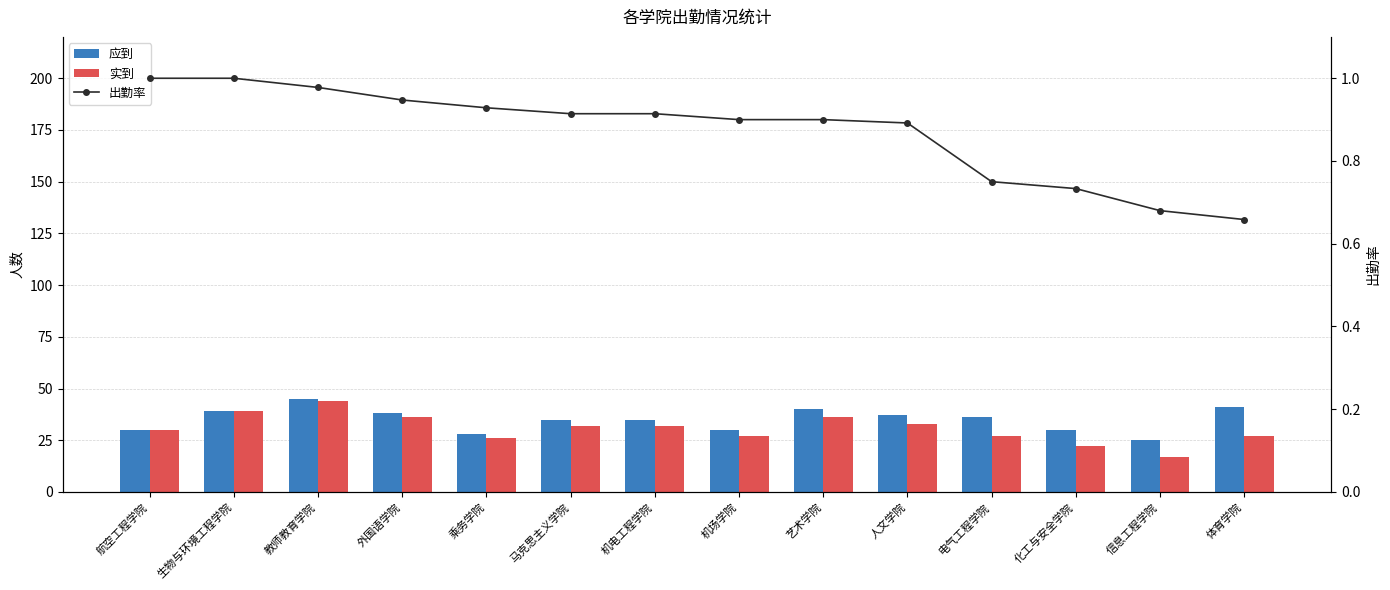

What is the greatest value displayed?

45.0